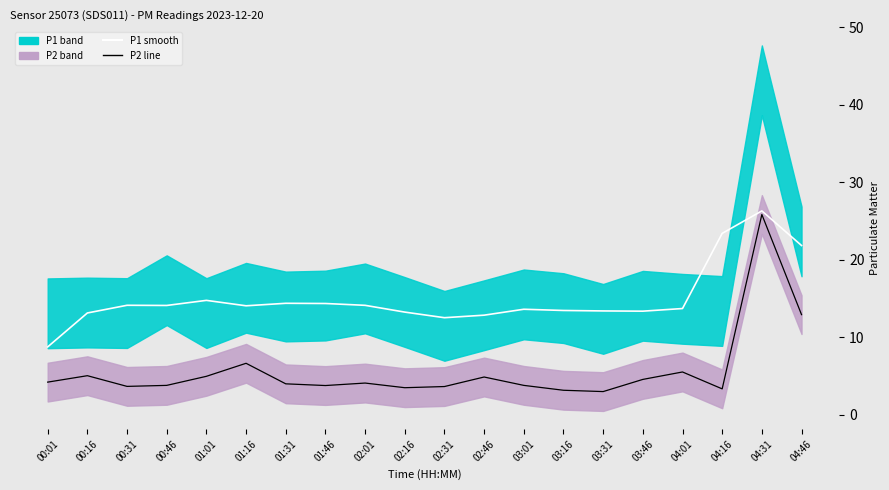

Which has a higher value, 01:01 or 02:31?

01:01